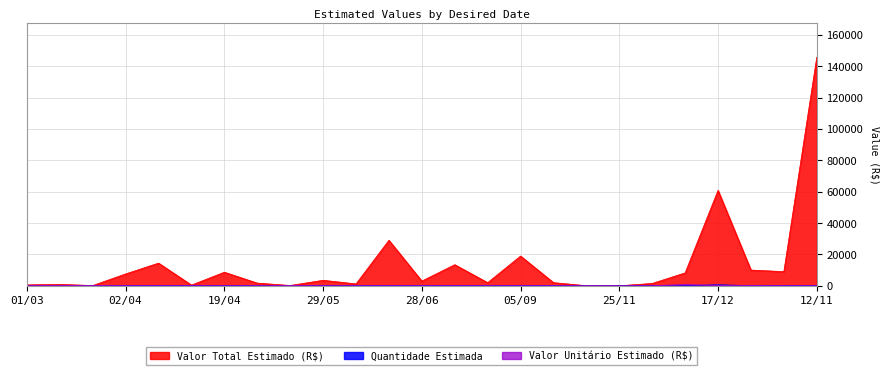

At how many categories does at least one series exceed 130376?

1